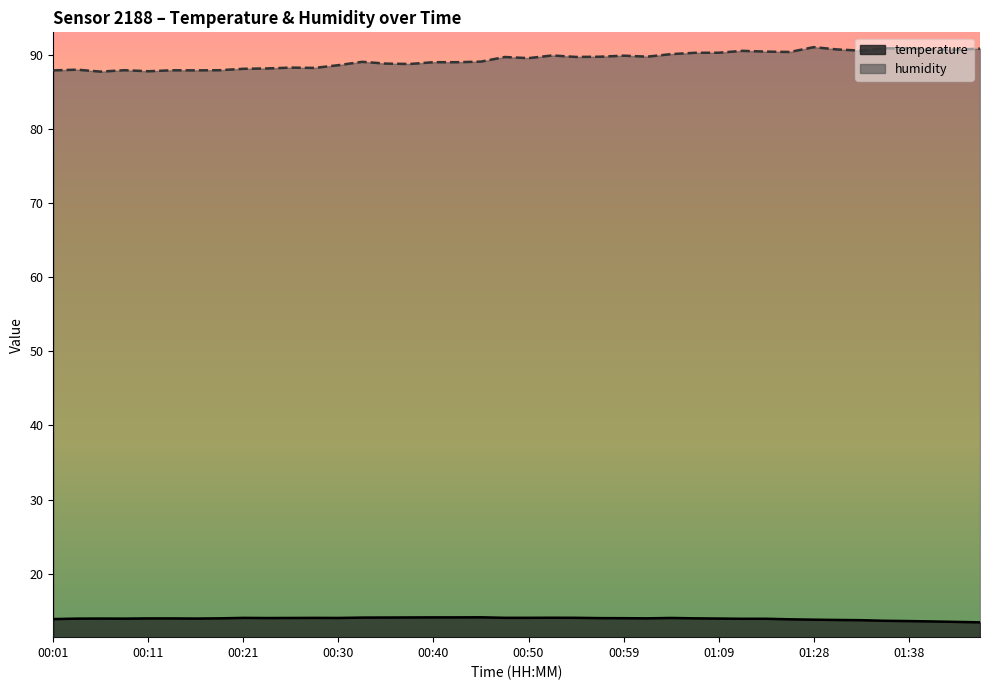

True or false: humidity has more than 1 interior local peaks.

True